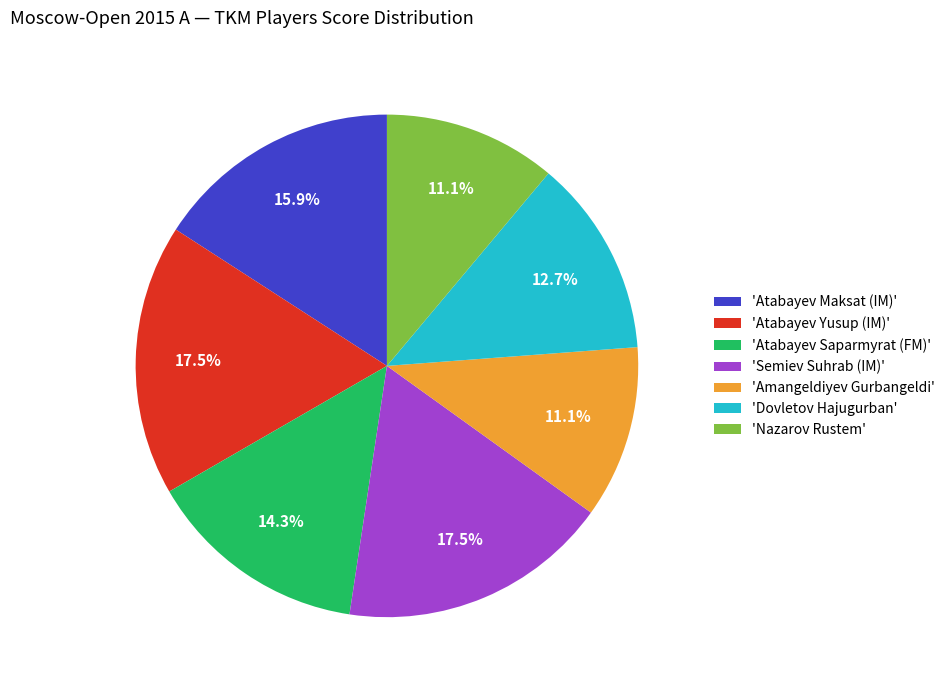

Does 'Semiev Suhrab (IM)' account for over 50% of the chart?

No